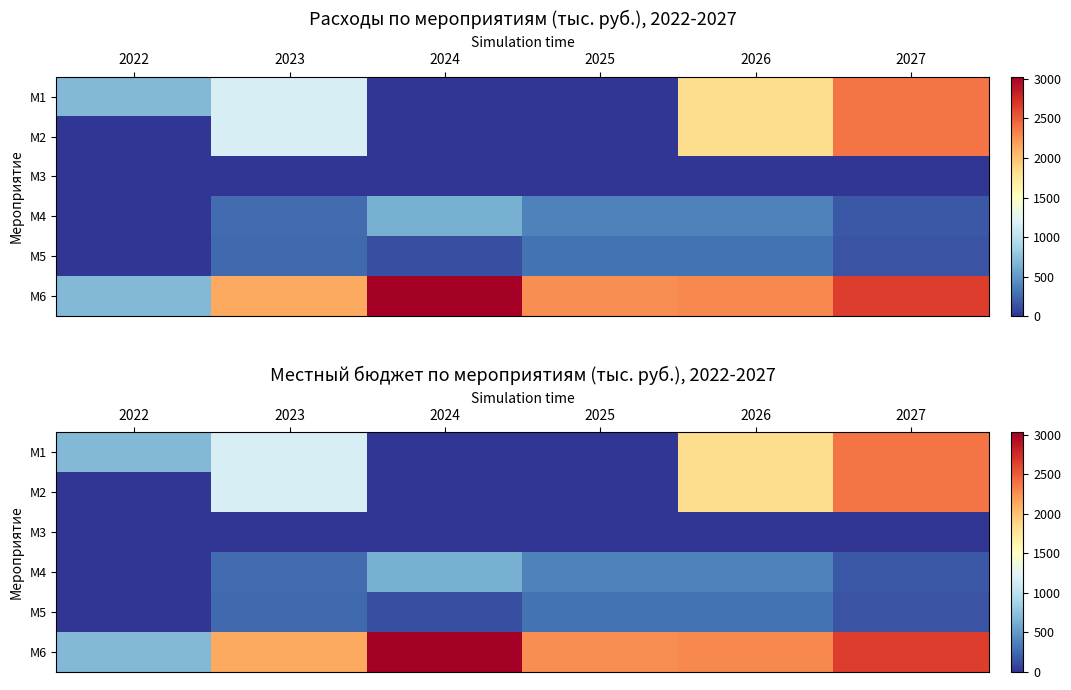

List the labels in order of М5 value, largest first.

2025, 2026, 2023, 2027, 2024, 2022